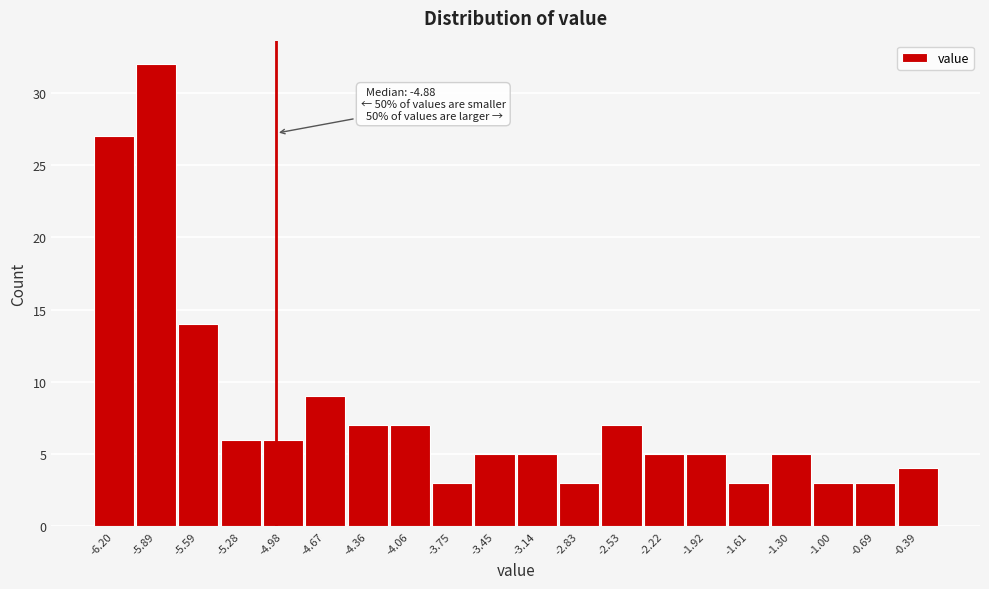

Reading left to right, extract all data points from this chart.

-6.20=27	-5.89=32	-5.59=14	-5.28=6	-4.98=6	-4.67=9	-4.36=7	-4.06=7	-3.75=3	-3.45=5	-3.14=5	-2.83=3	-2.53=7	-2.22=5	-1.92=5	-1.61=3	-1.30=5	-1.00=3	-0.69=3	-0.39=4